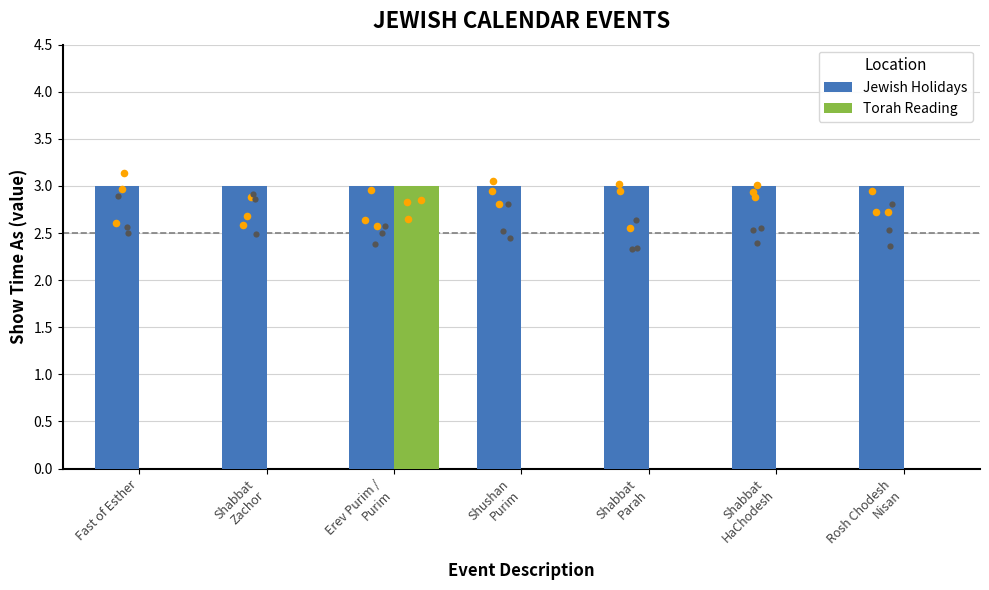

What are all the series names shown in the legend?

Jewish Holidays, Torah Reading